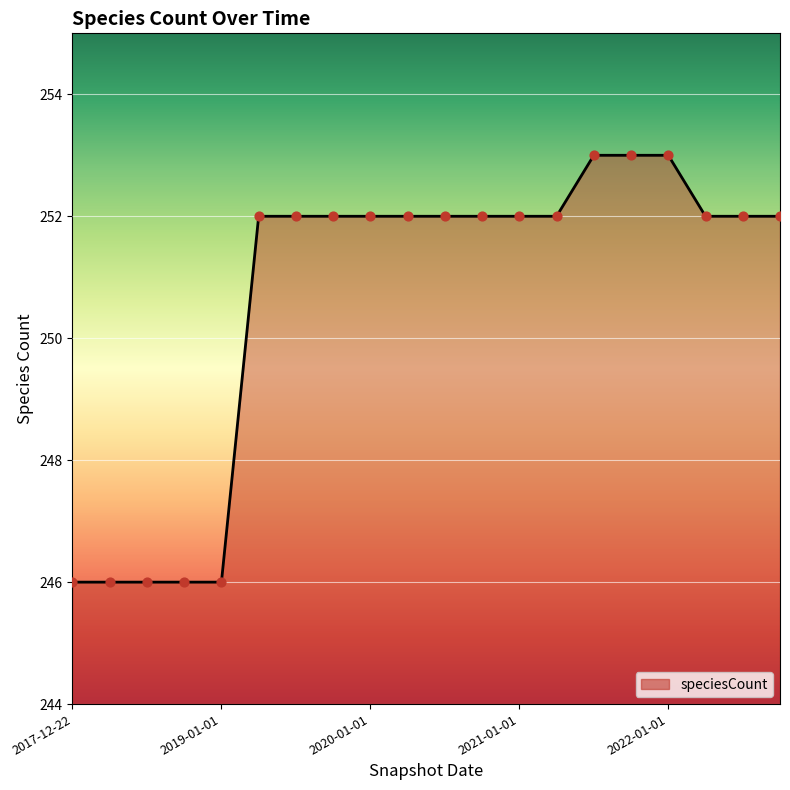

What is the greatest value displayed?

253